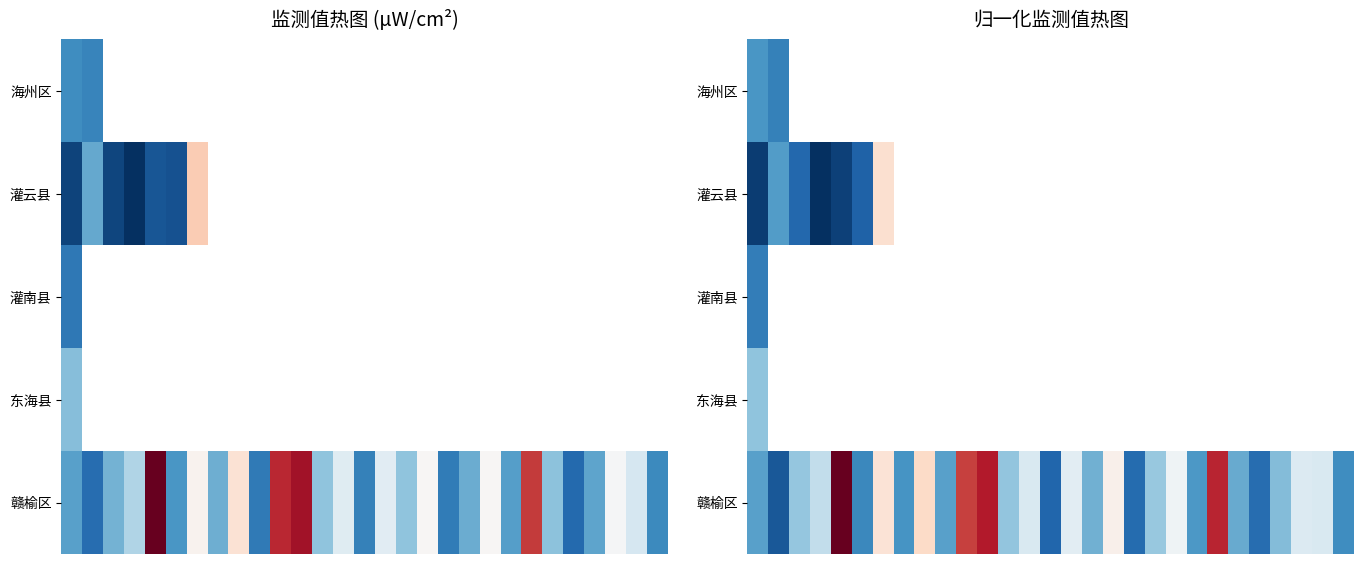

What is the maximum value shown in the chart?

0.3